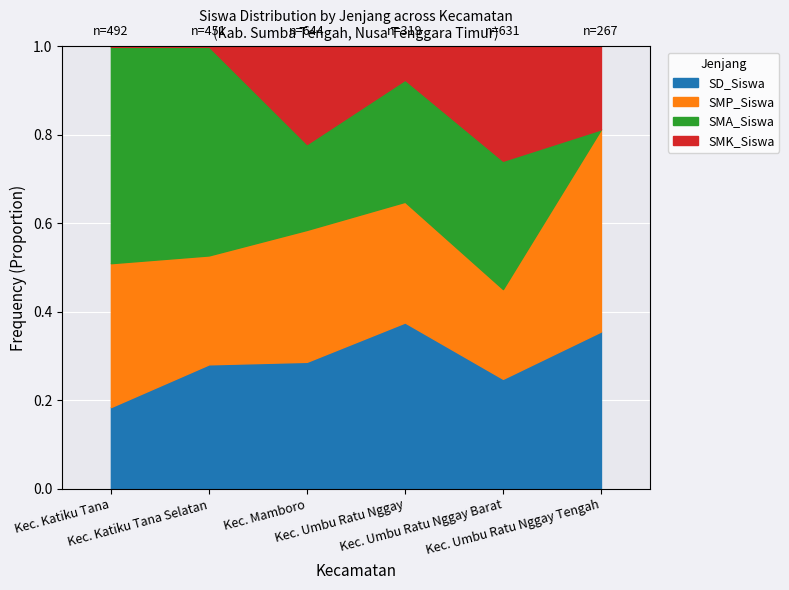

What value does the SMA_Siswa series have at Kec. Katiku Tana, to the nearest 50?

250